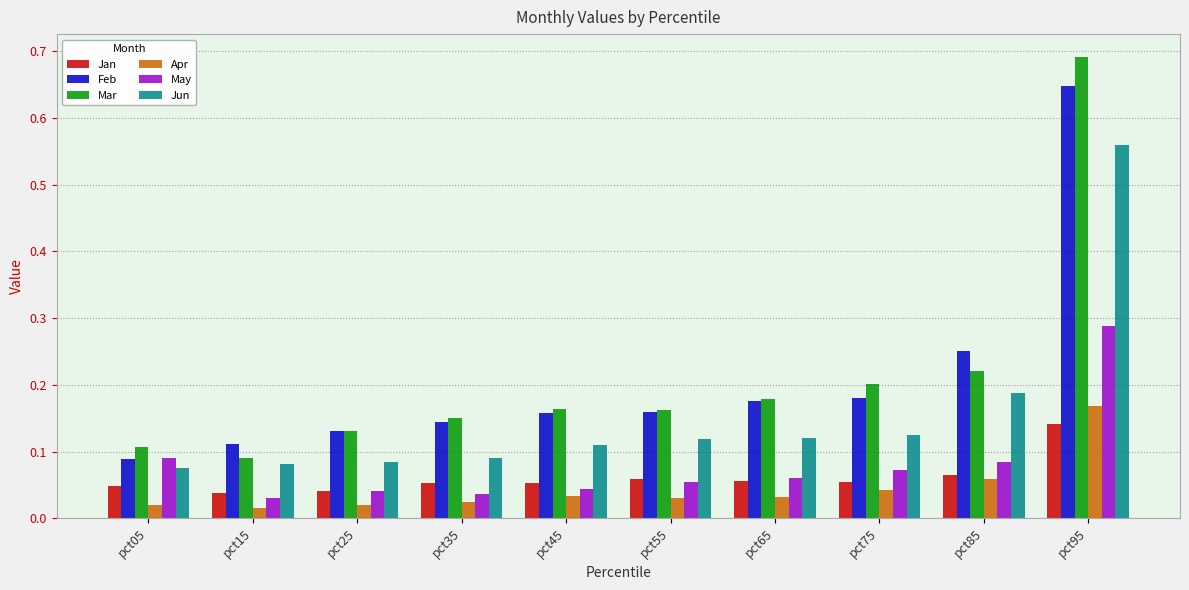

At which label does May reach its peak?

pct95